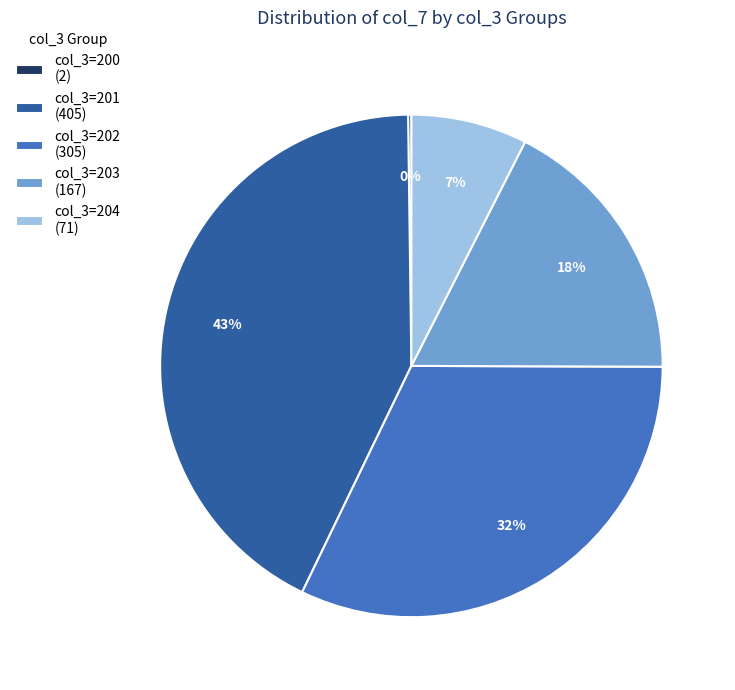

Which slice is the largest?

col_3=201 (405)